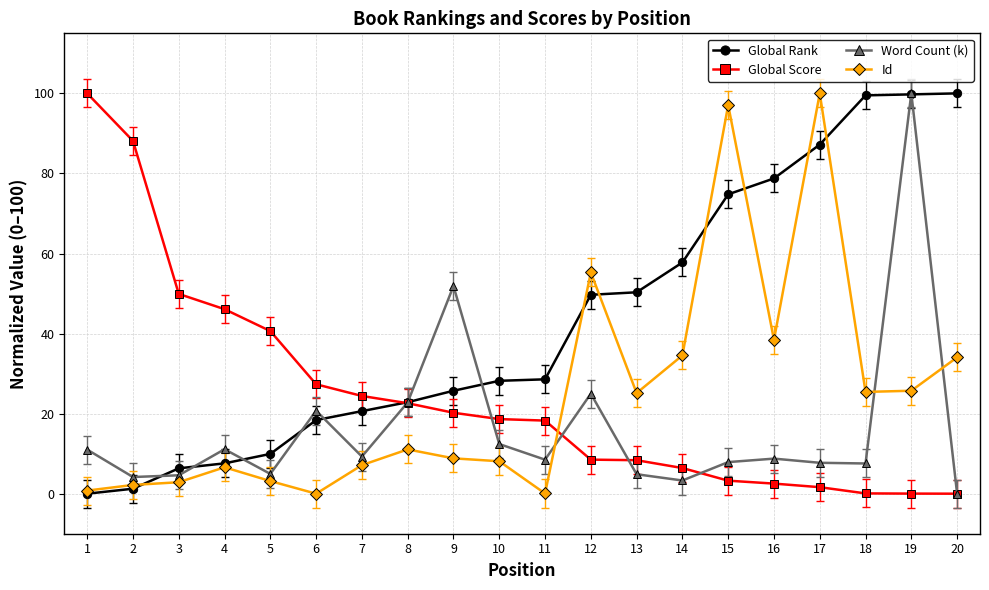

What is the sum of the Global Score values at 9 and 20?

20.2